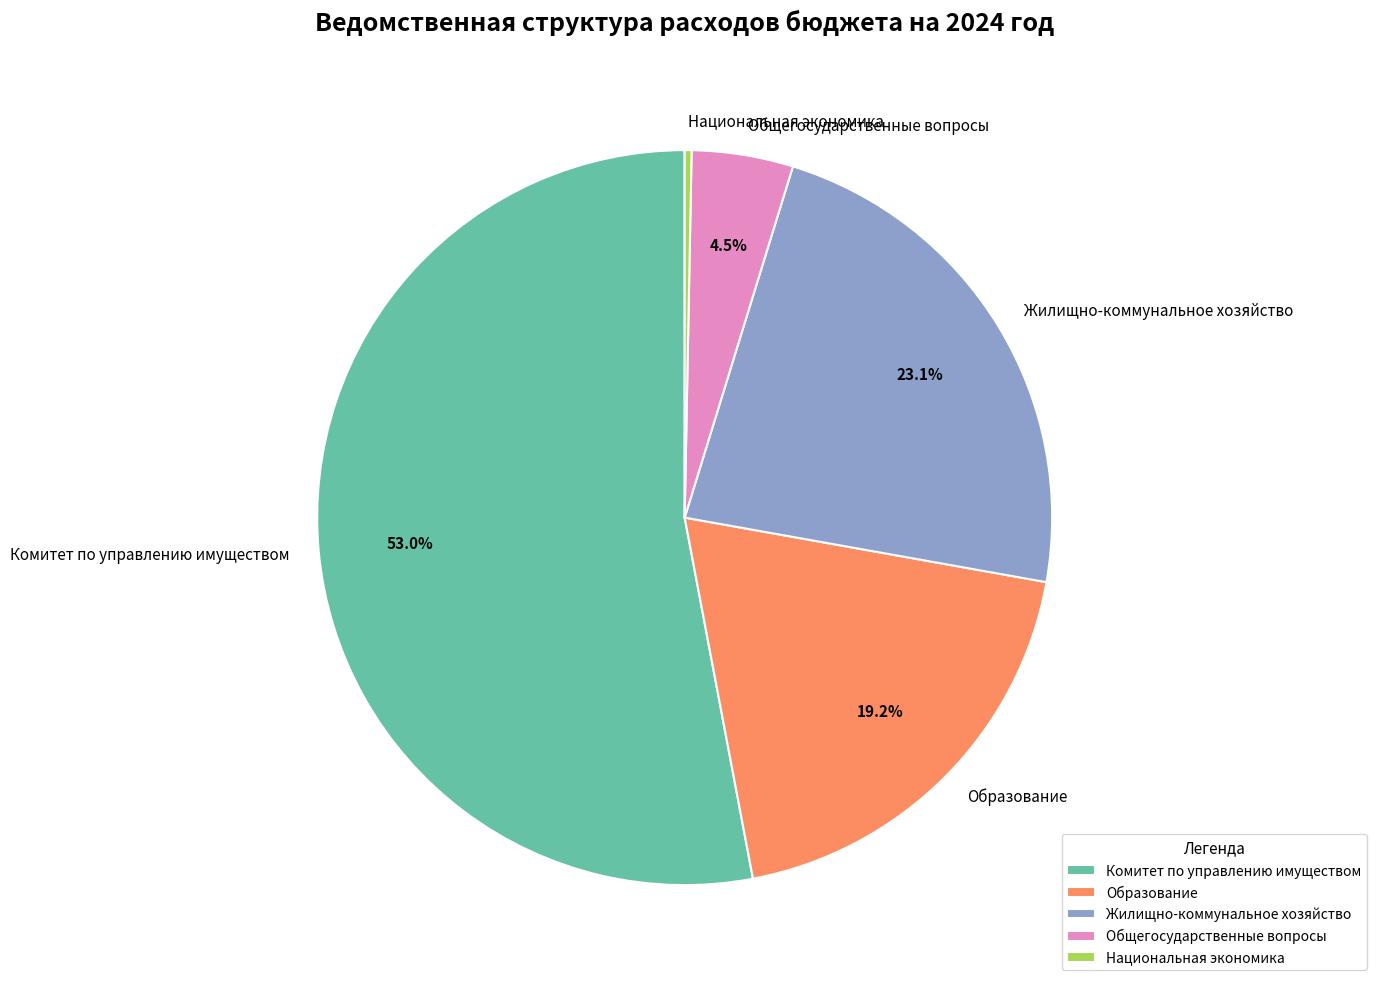

What percentage is NOT represented by Жилищно-коммунальное хозяйство?

76.9%